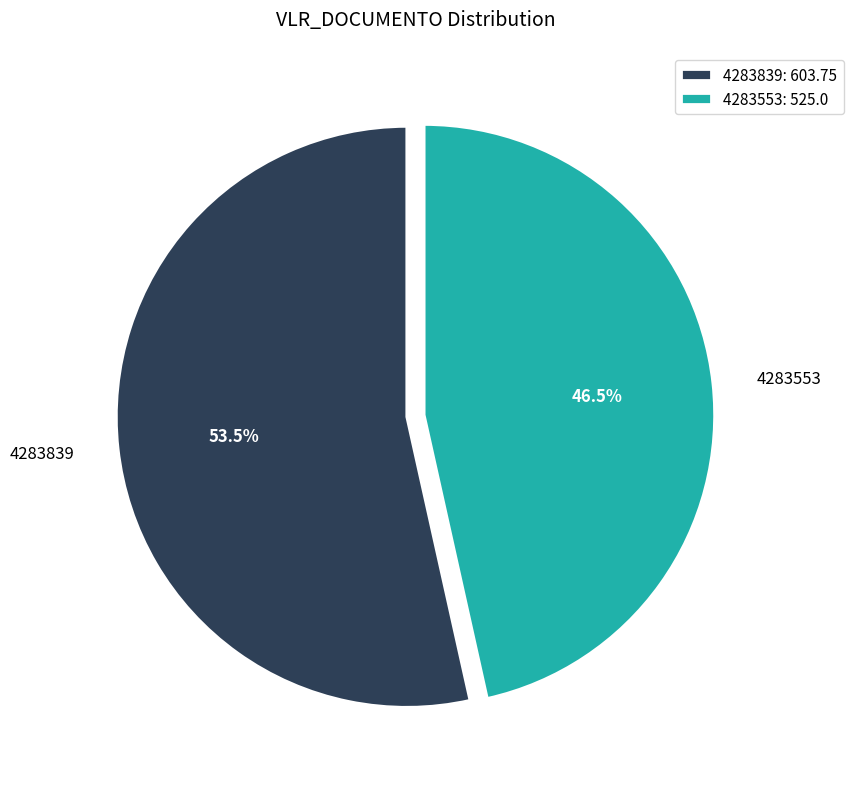

Does any single category account for the majority?

Yes